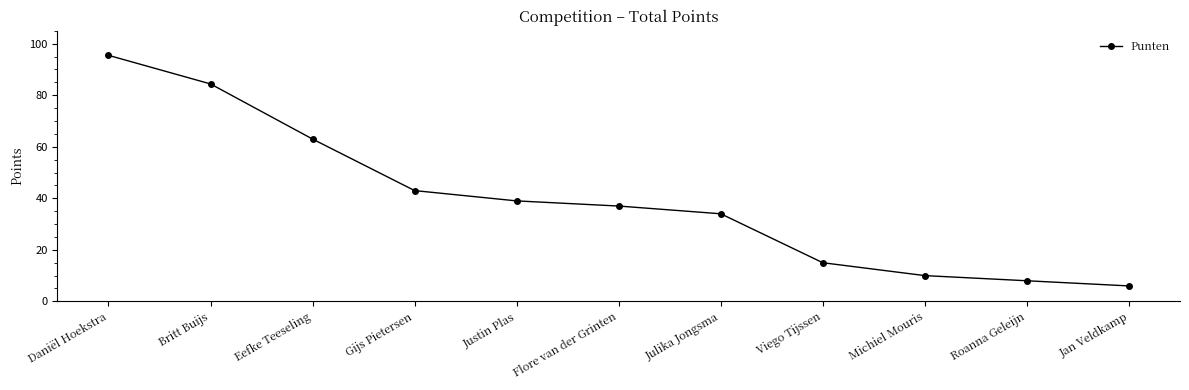

The value at Eefke Teeseling is 111.4. True or false?

False